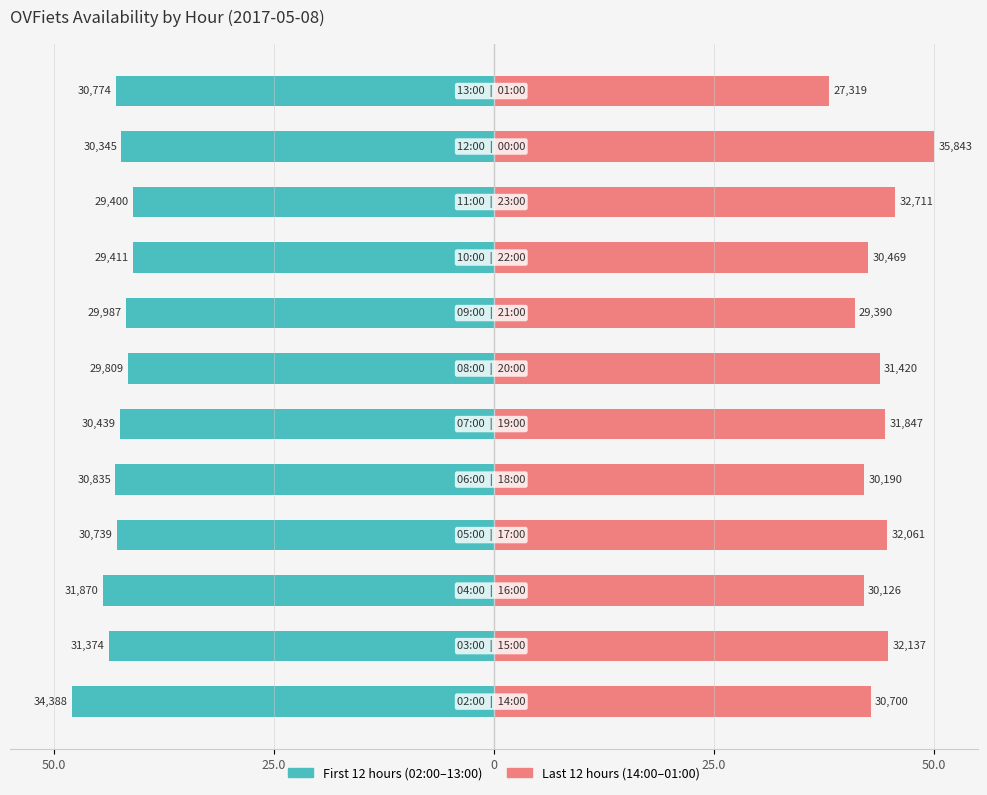

How many groups of bars are there?

12